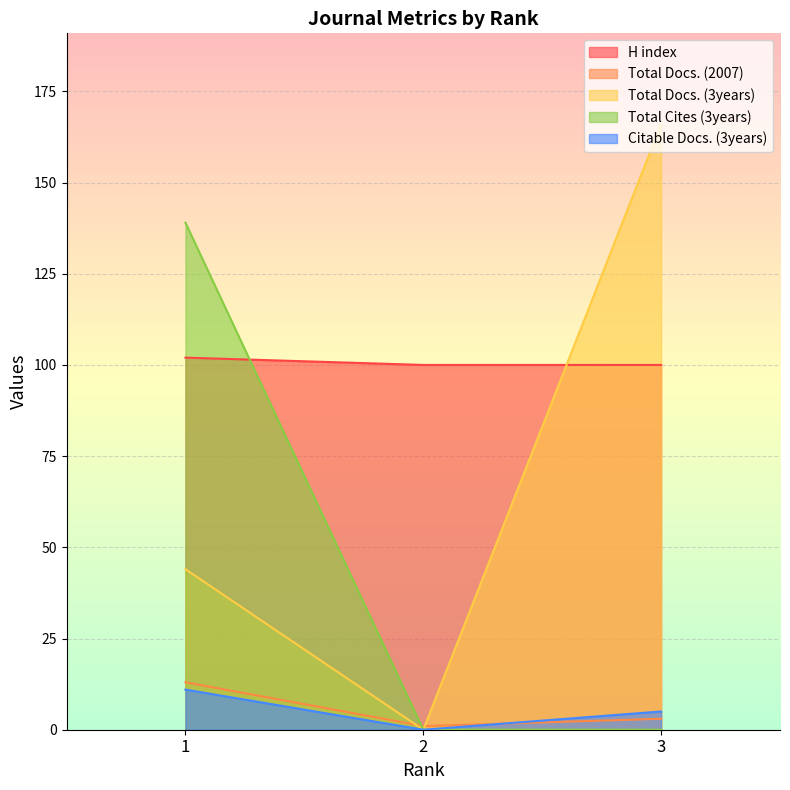

What is the highest value of the Total Docs. (3years) series?

166